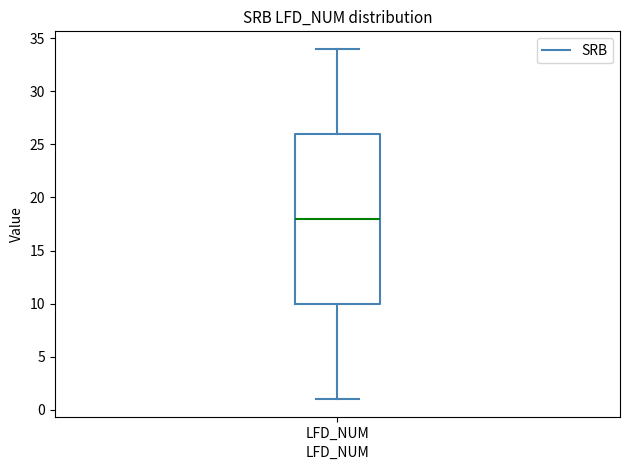

Where does the lower whisker of the box for LFD_NUM end on the y-axis? The values are not printed on the chart, so give them approximately, as read against the axis.

1